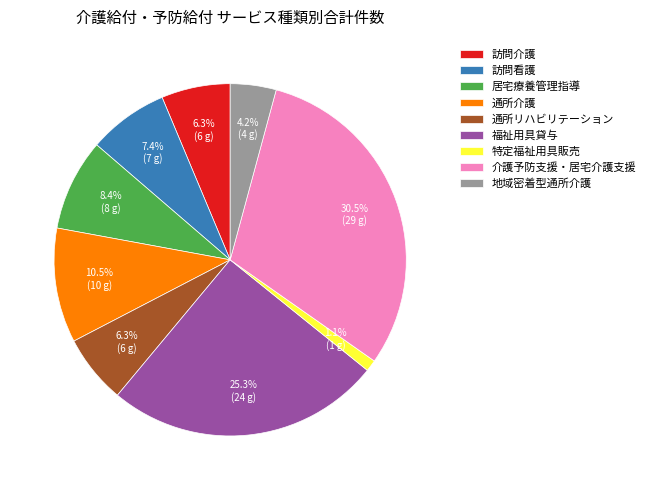

How many slices are in this pie chart?

9